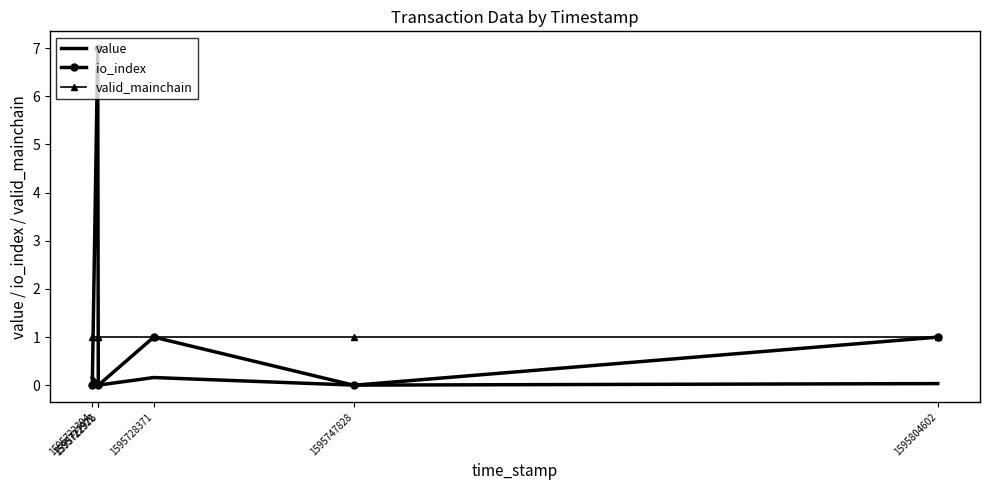

The io_index series shows -2.5 at 1595722394. True or false?

False